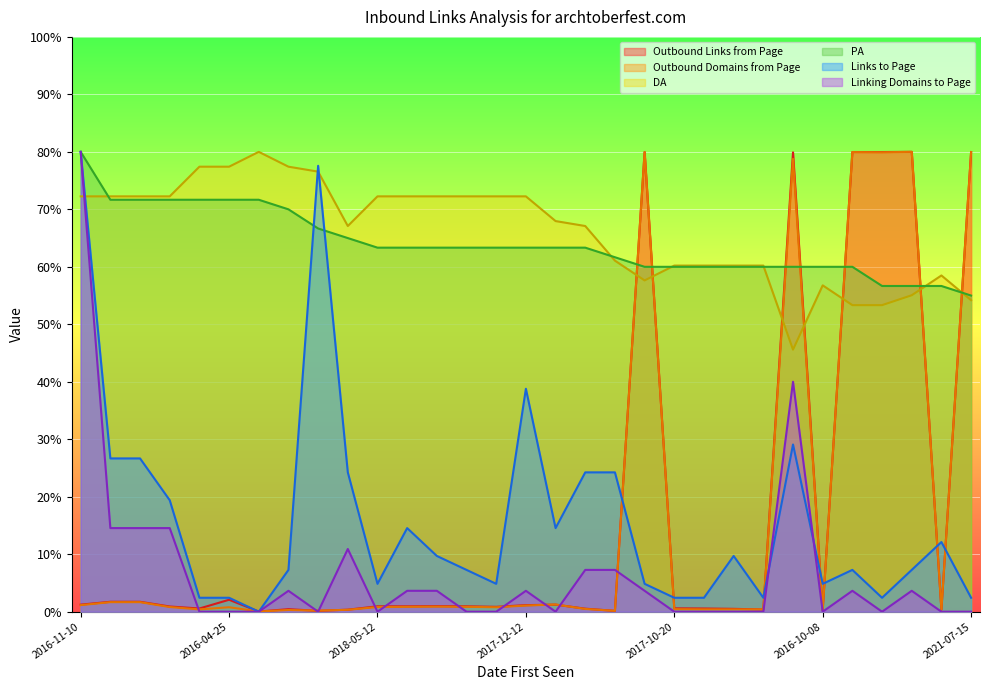

How many times do Outbound Links from Page and DA cross each other?

7